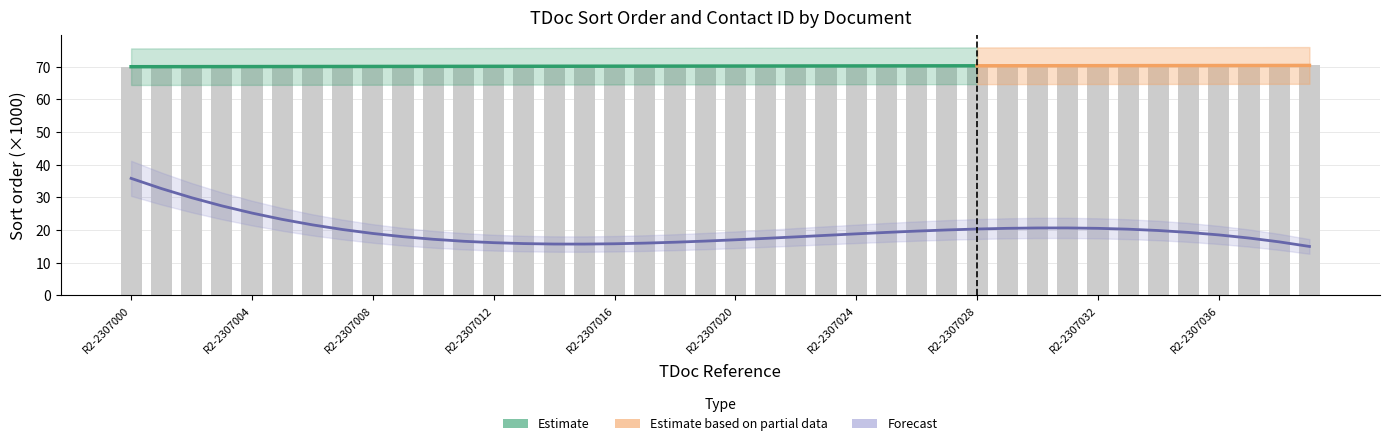

Between R2-2307025 and R2-2307023, which is larger?

R2-2307025